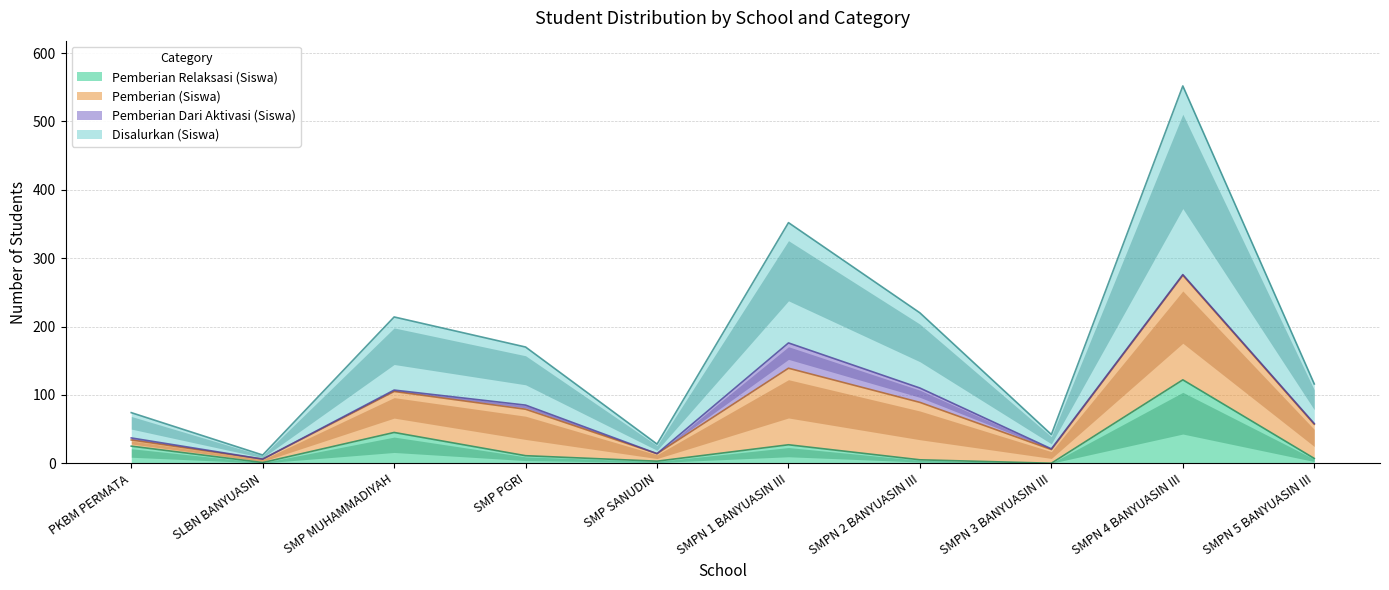

The Pemberian Relaksasi (Siswa) series shows 45 at SMP MUHAMMADIYAH. True or false?

True